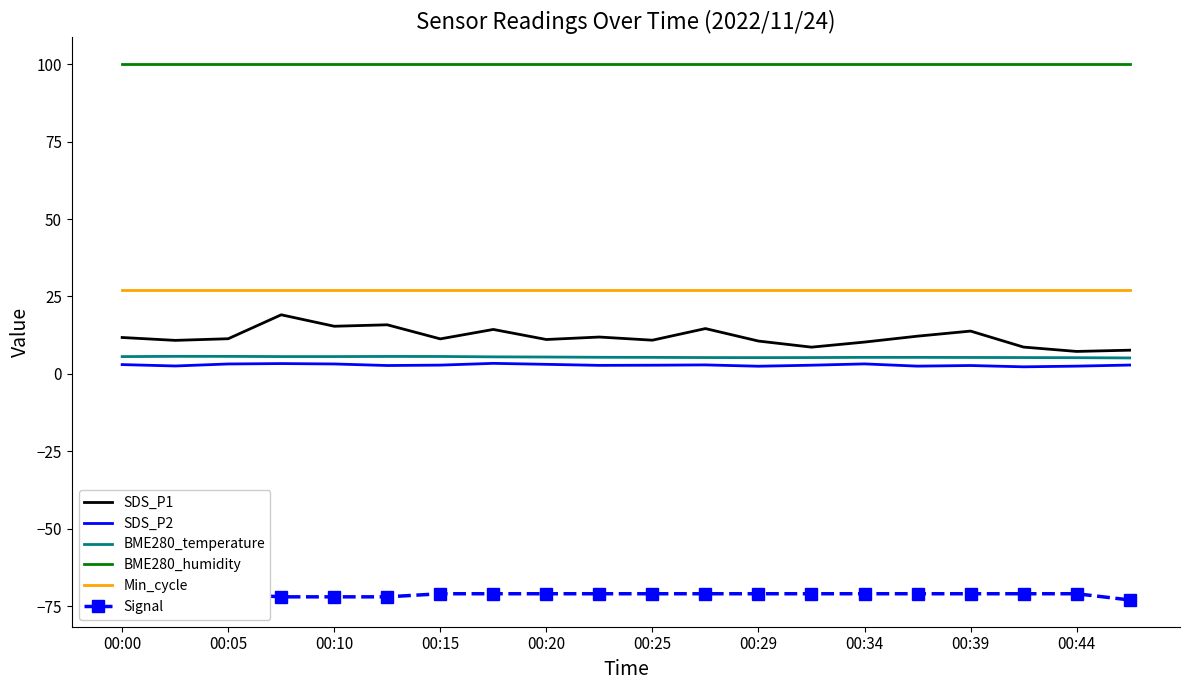

True or false: SDS_P1 and Min_cycle cross at least once.

False